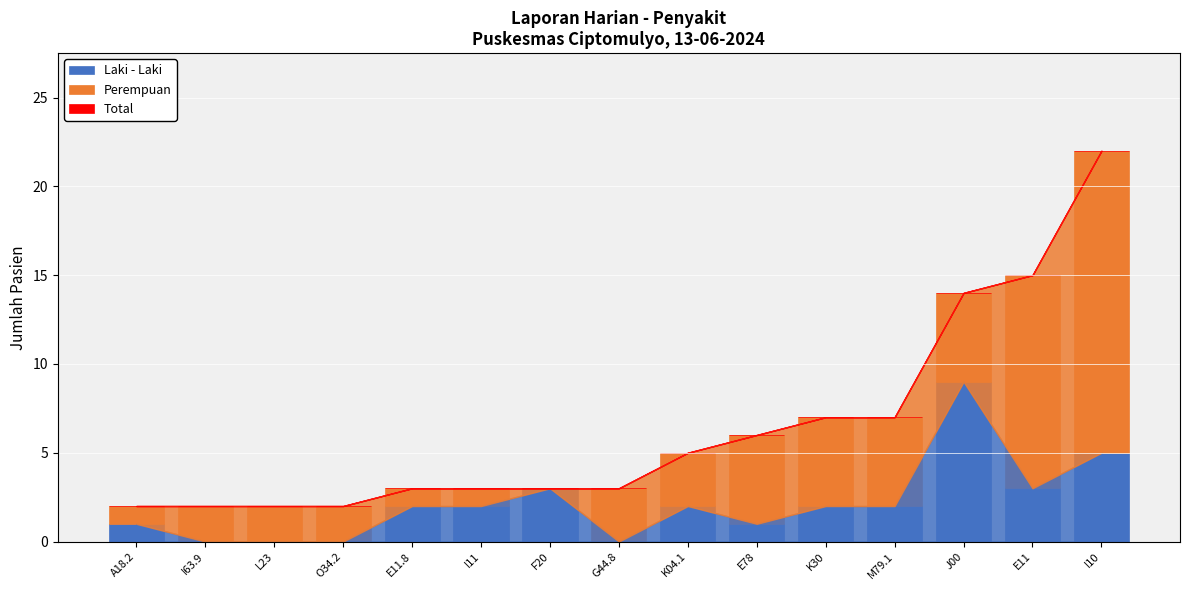

What is the maximum value for Laki - Laki?

9